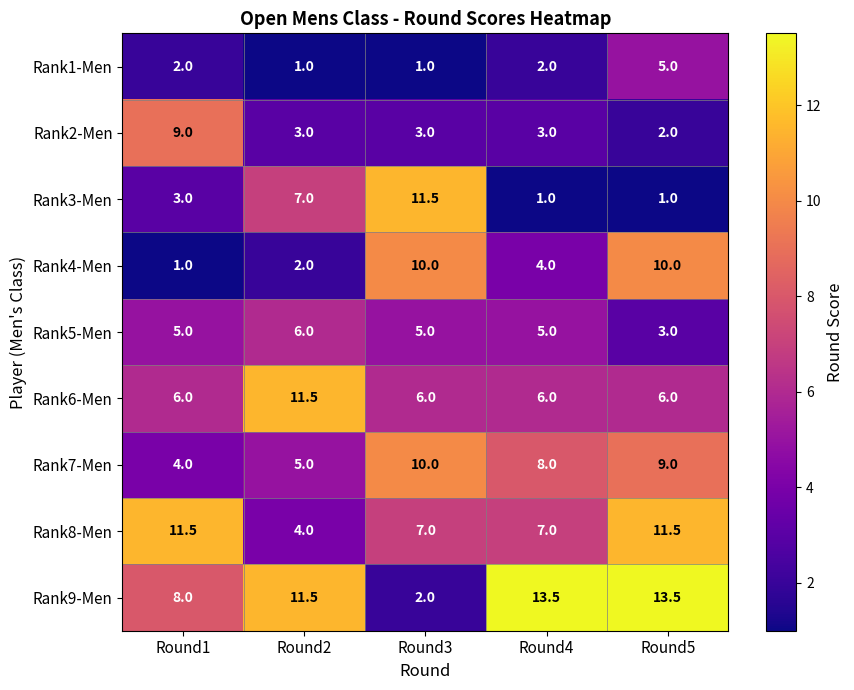

How many series are shown in this chart?

9